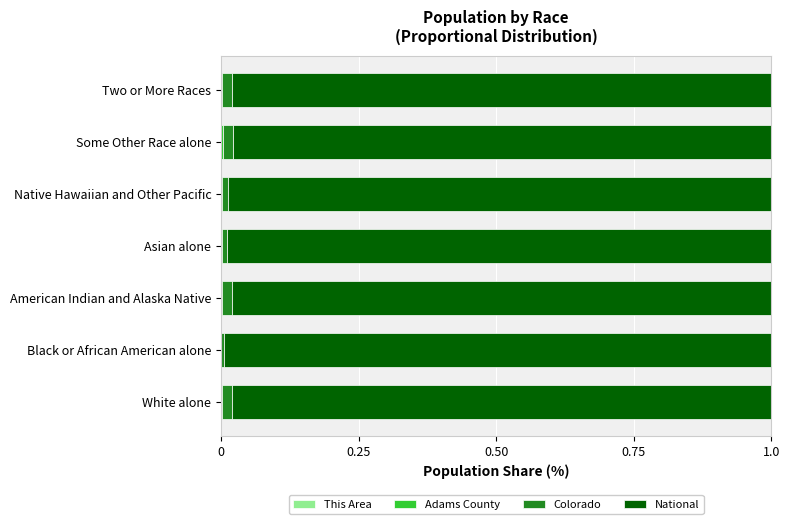

What is the average value of the National series?

1.0